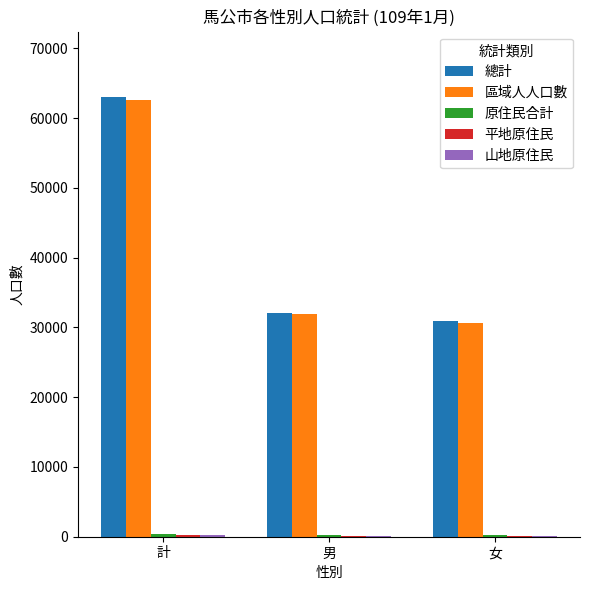

At which label is 區域人人口數 closest to 46615?

男